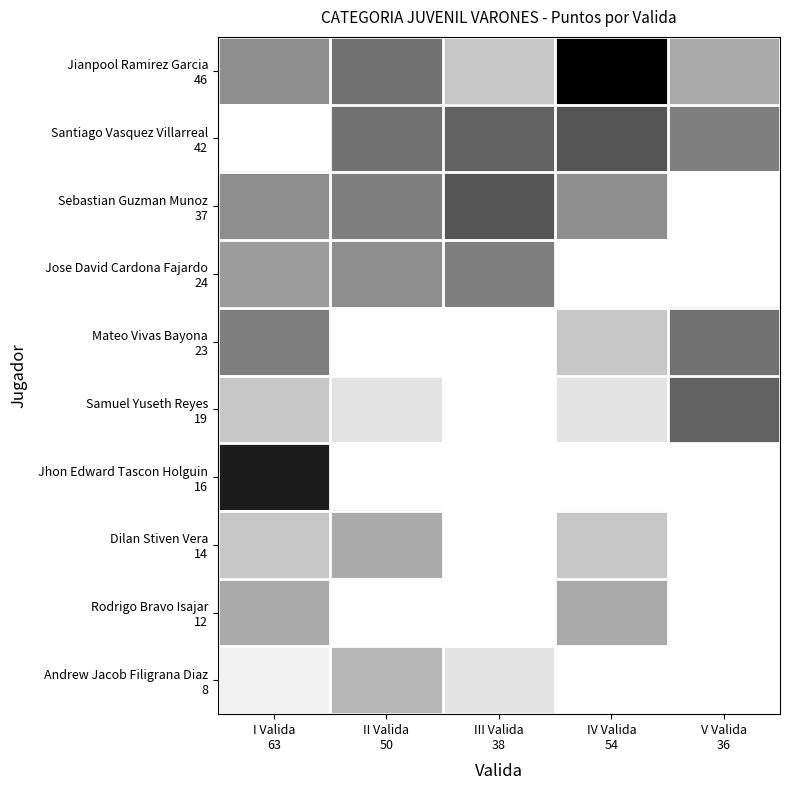

Count the number of categories in the chart.

5